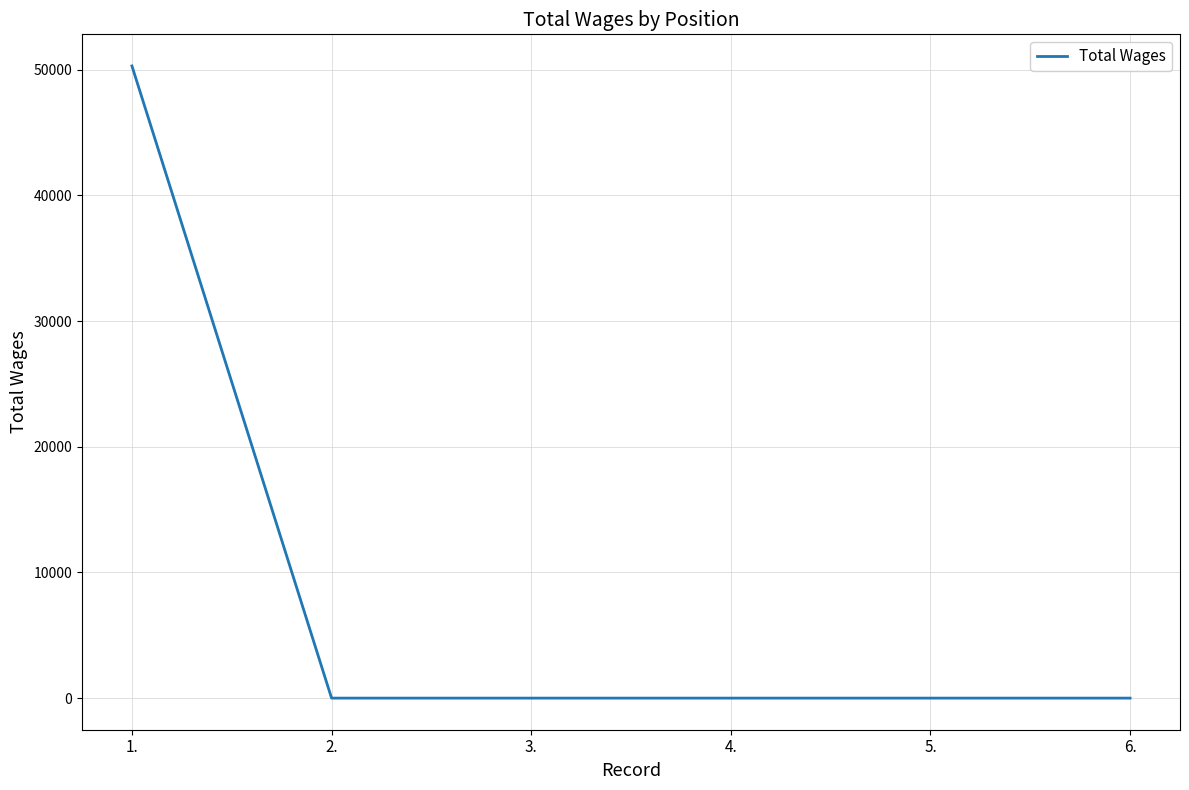

What is the change in value from 1. to 5.?

-50300